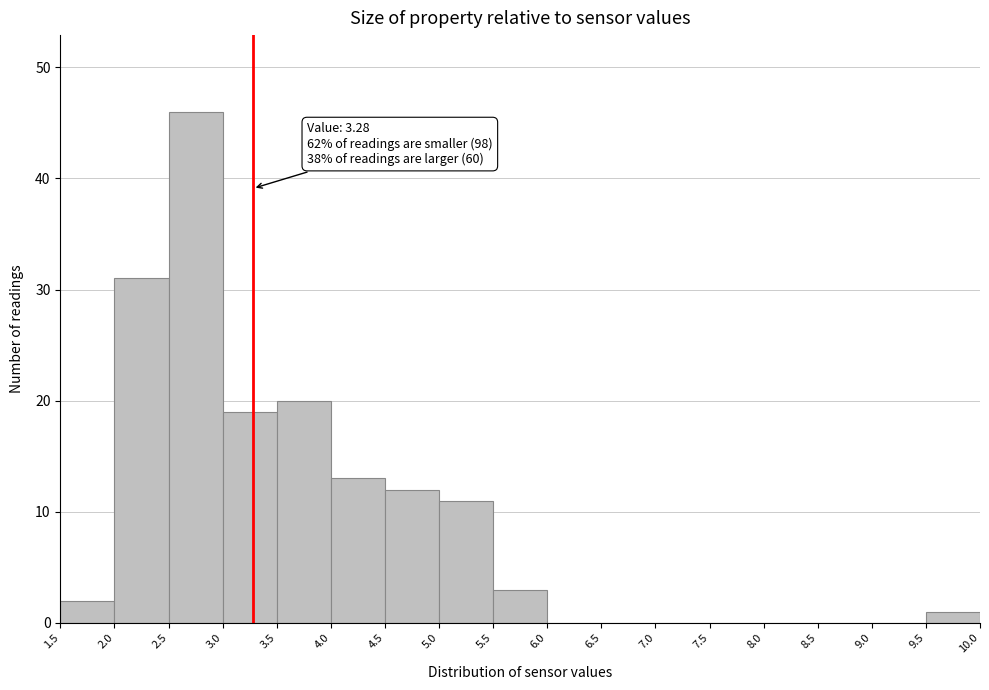

Which range on the x-axis has the tallest bar?

2.5 to 3.0